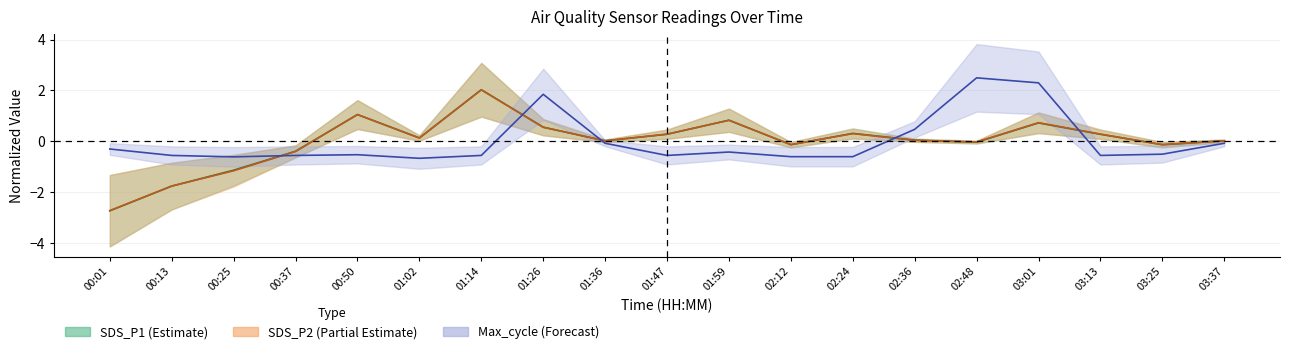

How many interior local peaks does the Max_cycle series have?

4